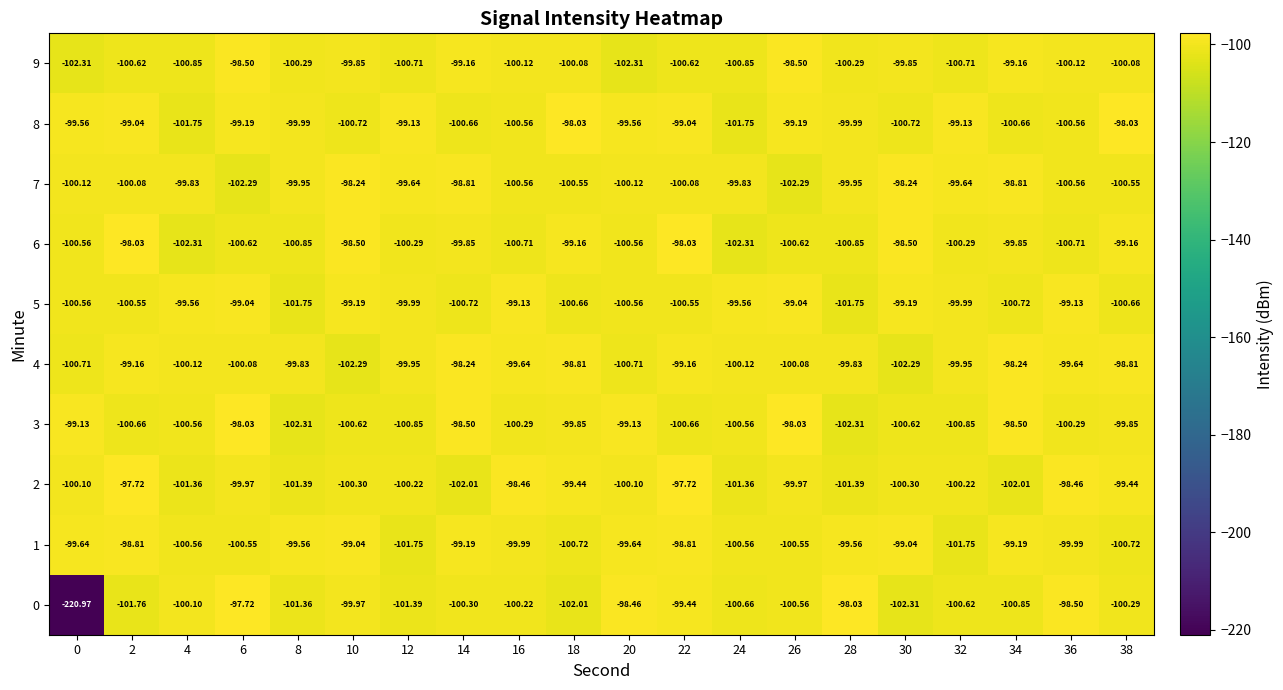

Is the value of 2 at 36 greater than the value of 1 at 14?

Yes